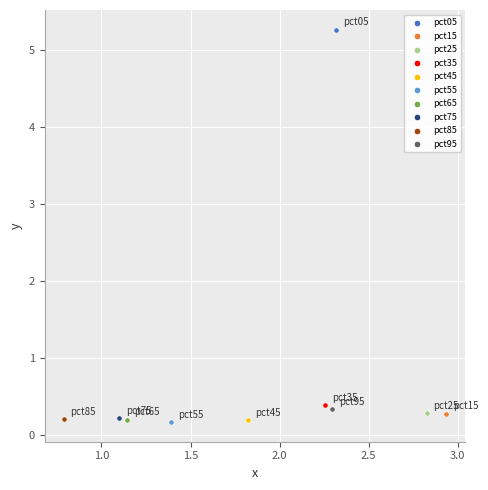

What are all the series names shown in the legend?

pct05, pct15, pct25, pct35, pct45, pct55, pct65, pct75, pct85, pct95